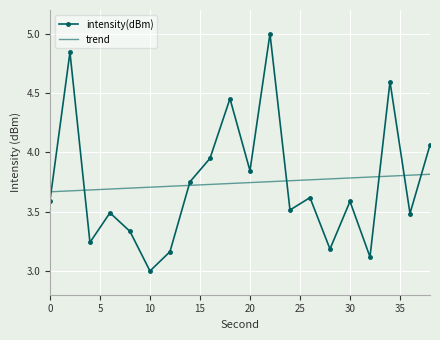

Which series has the largest range (max minus min)?

intensity(dBm)